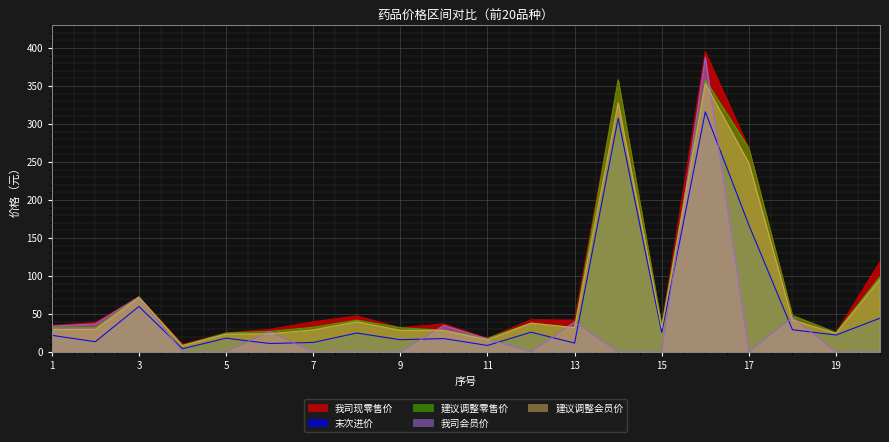

Which series has the widest spread of values?

我司会员价